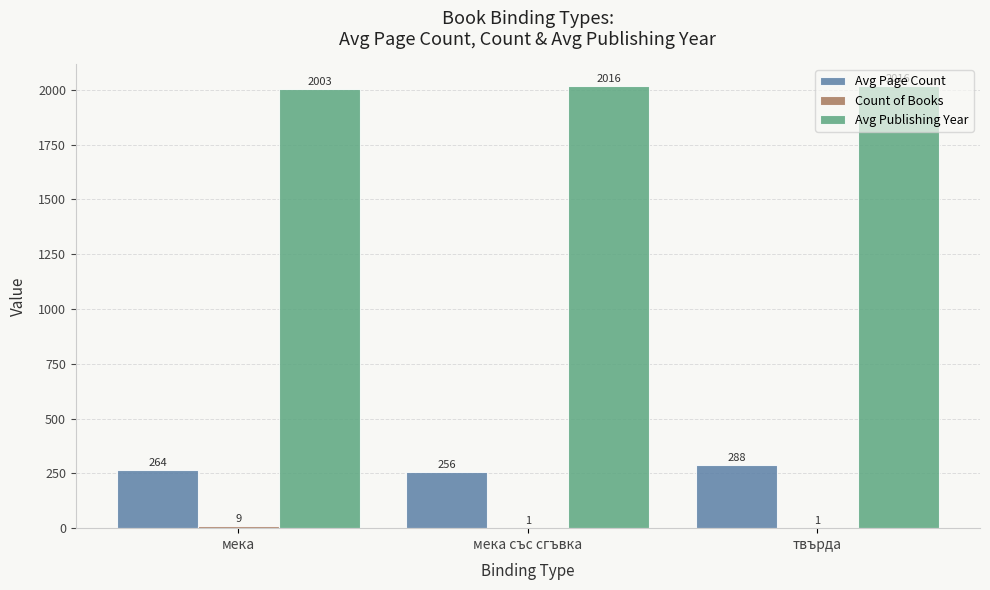

Between мека със сгъвка and твърда, which series saw the biggest shift?

Avg Page Count